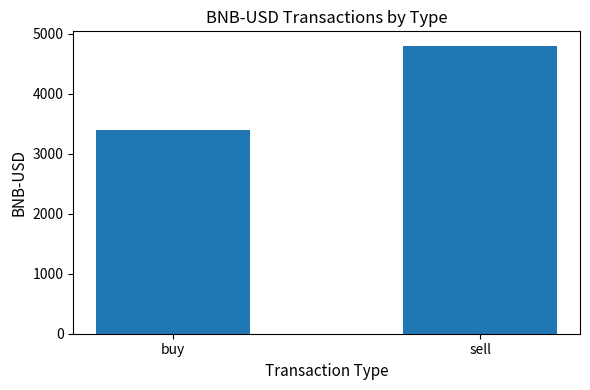

Is it true that the value at sell is 4796.5?

True